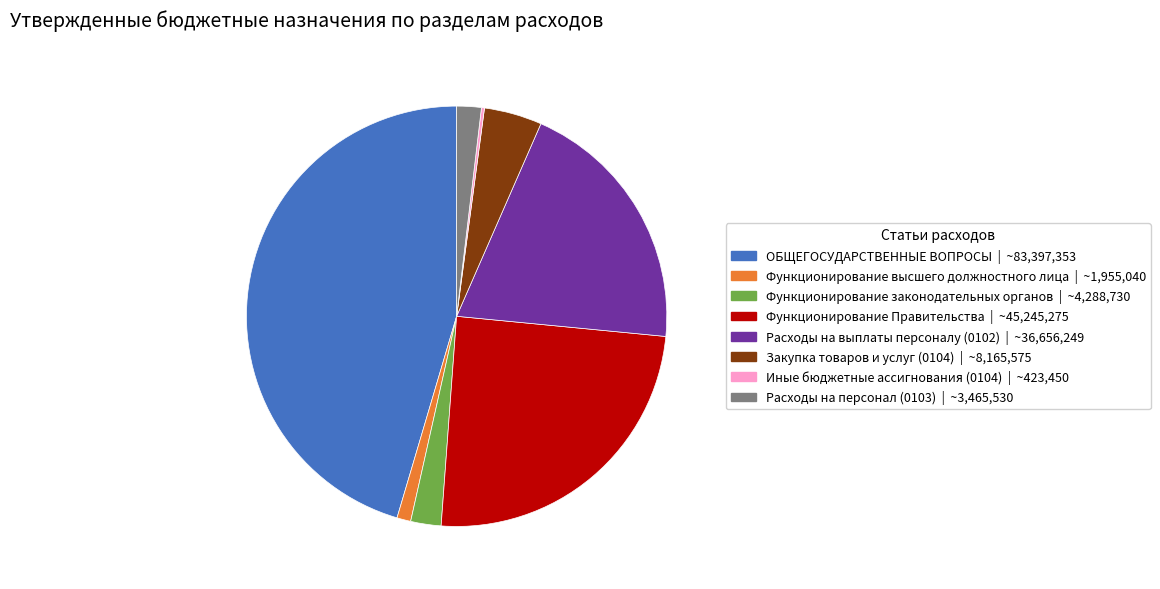

Is there any slice that represents more than half of the pie?

No